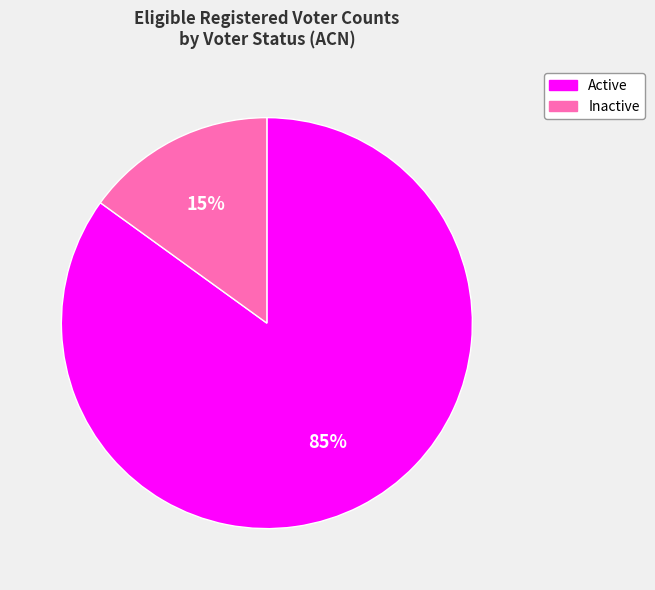

Is the sum of Active and Inactive greater than half?

Yes